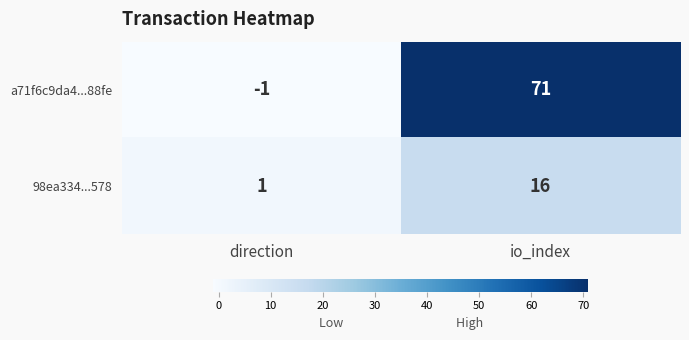

What is the difference between the 98ea334...578 values at direction and io_index?

15